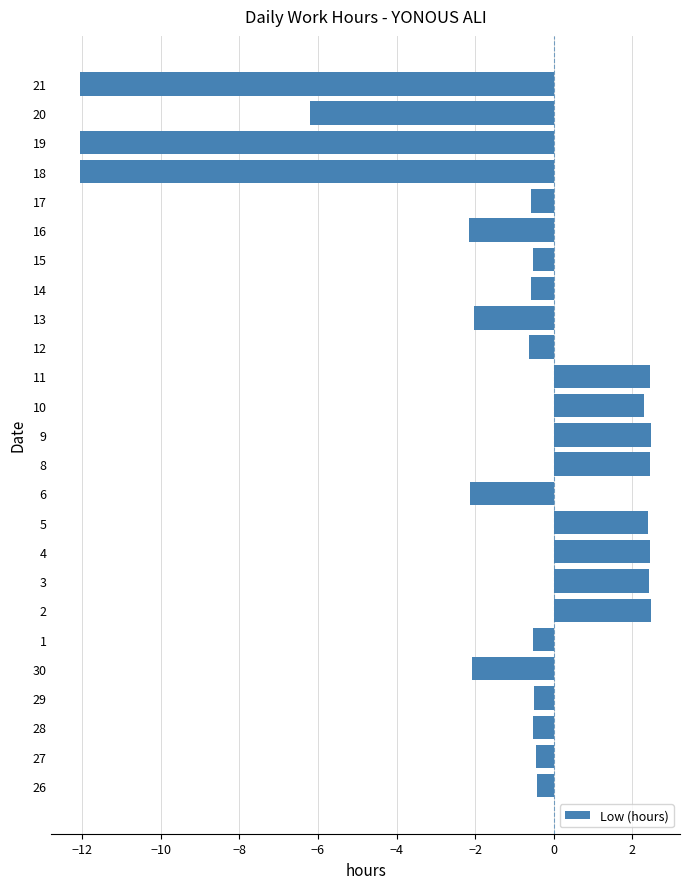

What is the change in value from 9 to 17?

-3.1